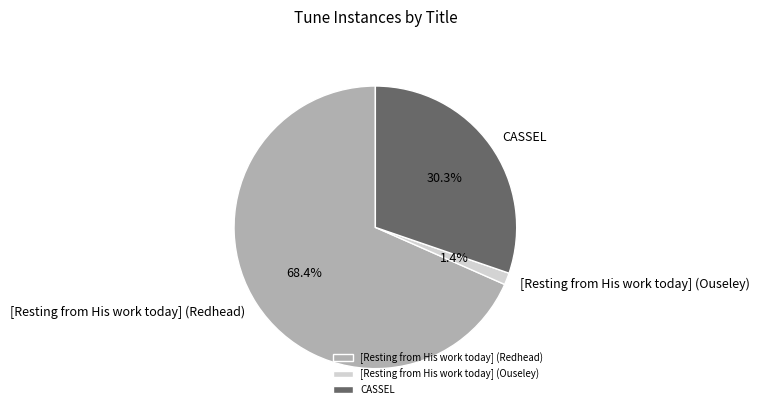

To the nearest percent, what portion does [Resting from His work today] (Ouseley) represent?

1%